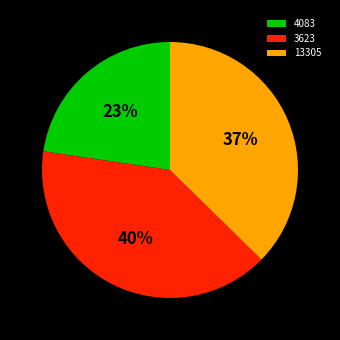

Is 13305 the majority of the pie?

No